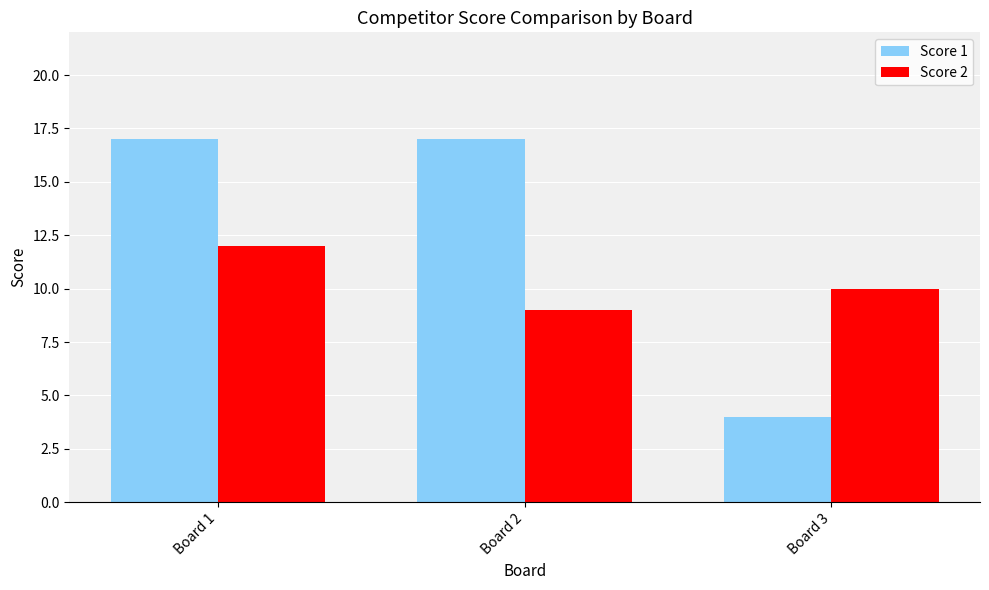

Count the Score 2 values in the range 9 to 12.

3